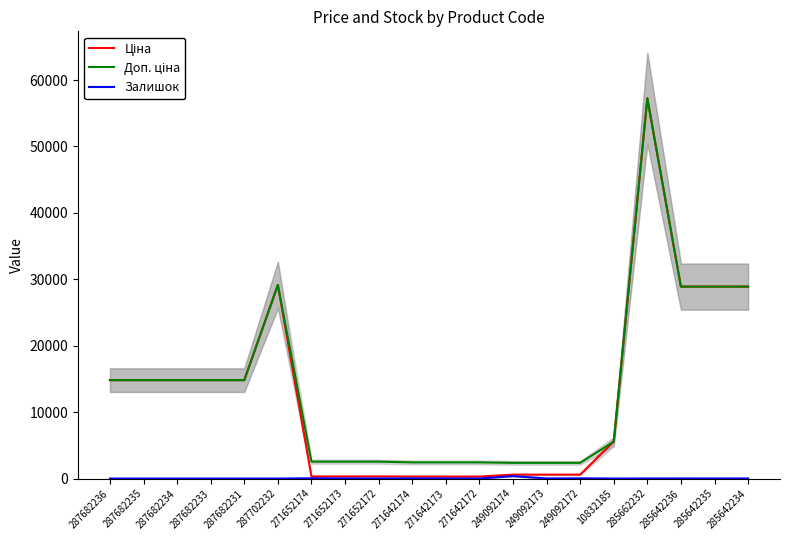

True or false: Доп. ціна has a value of 3481.2 at 271642172.

False